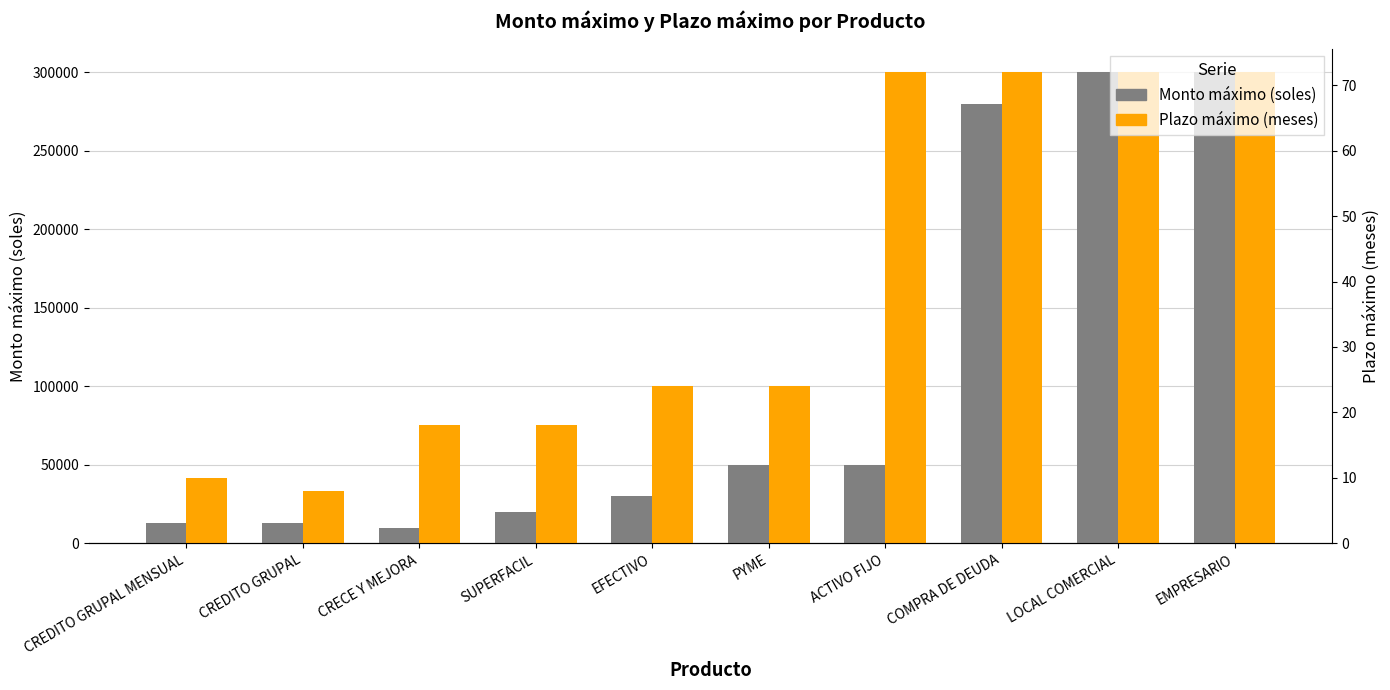

What is the label of the 4th bar from the left?

SUPERFACIL